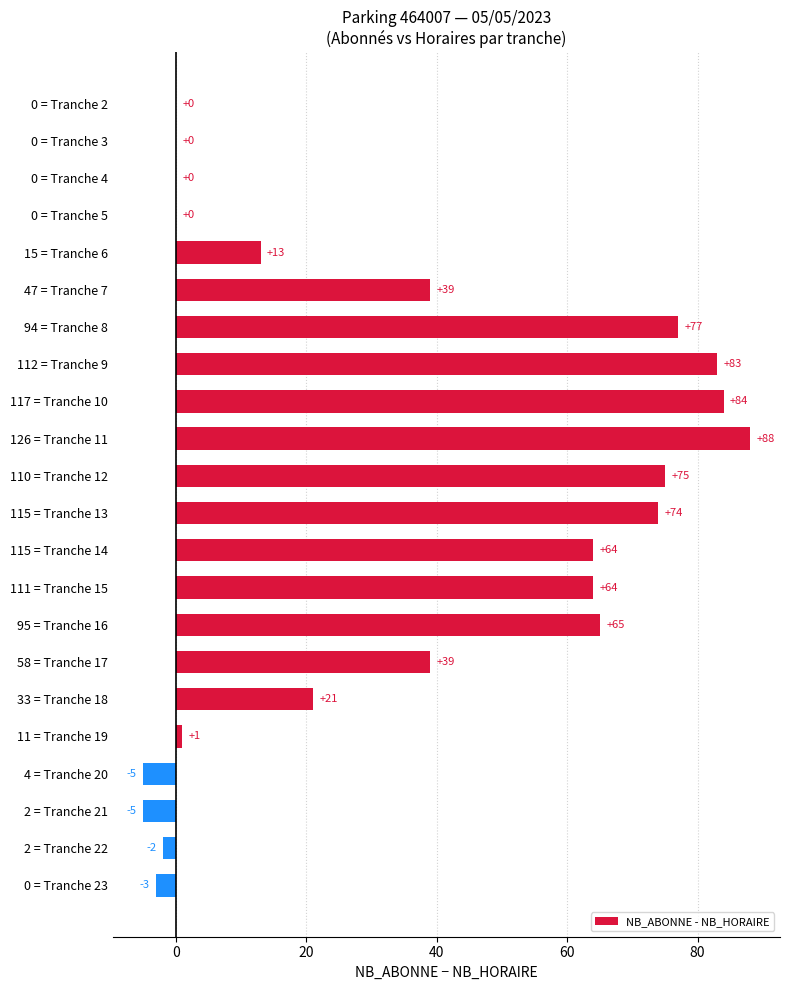

True or false: the data shows 99 at 115 = Tranche 13.

False